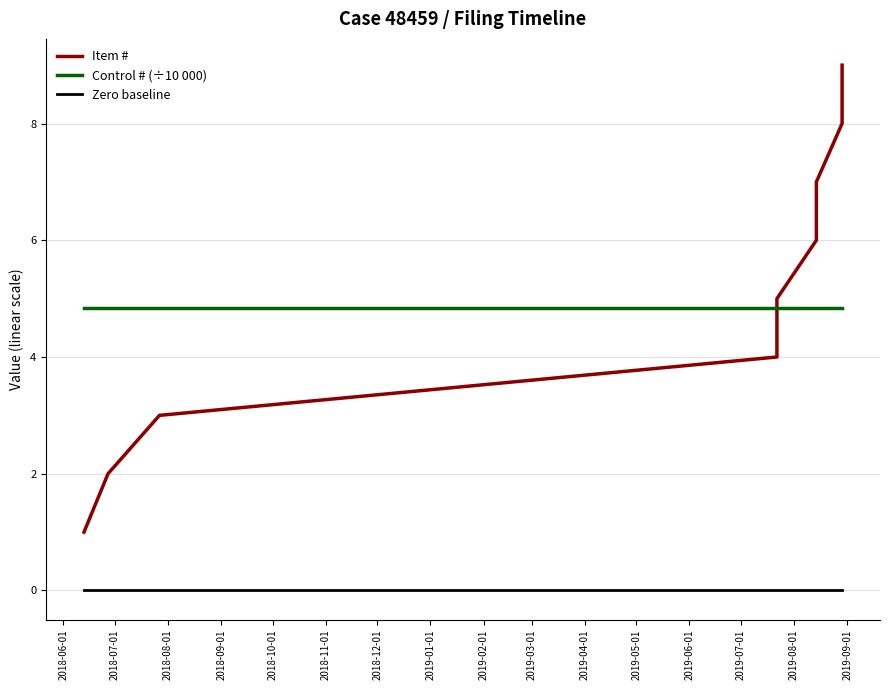

Rank the series by their maximum value, from highest to lowest.

Item #, Control # (÷10 000), Zero baseline